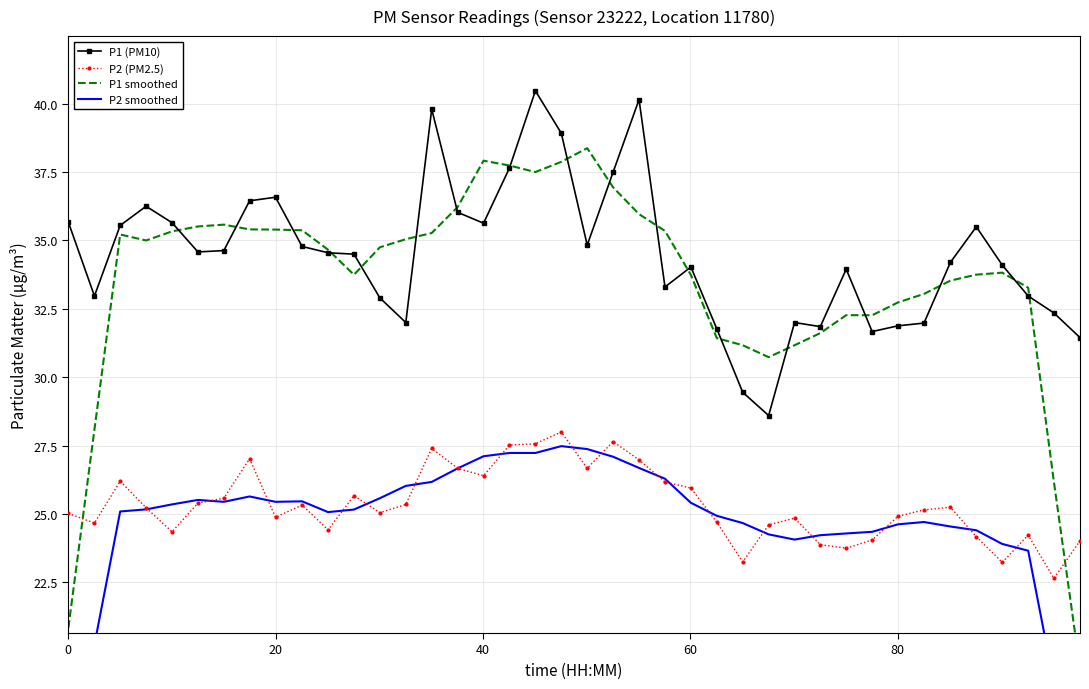

How many series are shown in this chart?

4